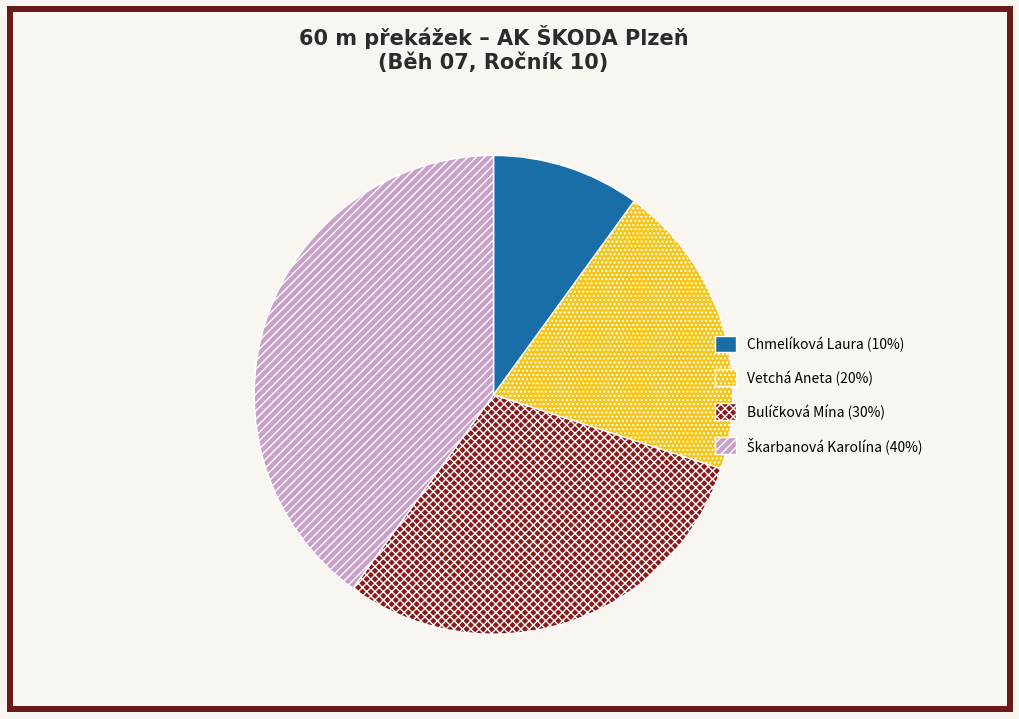

Is there a majority slice in this chart?

No